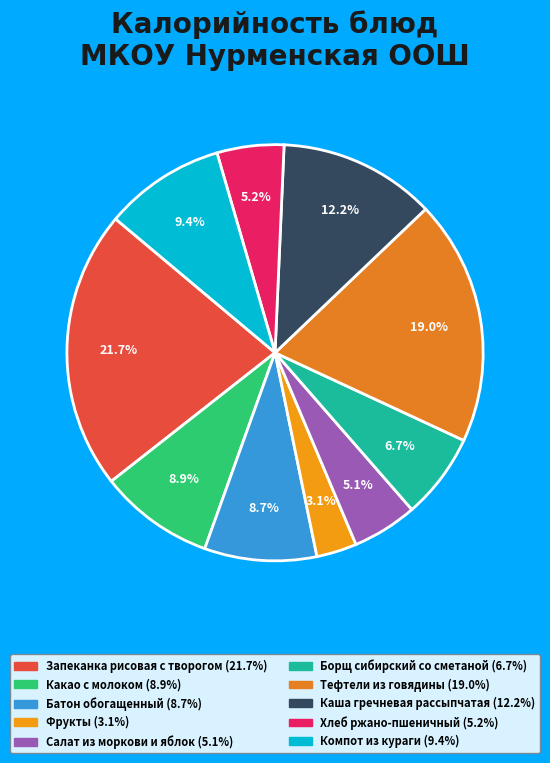

Count the number of slices in the pie.

10